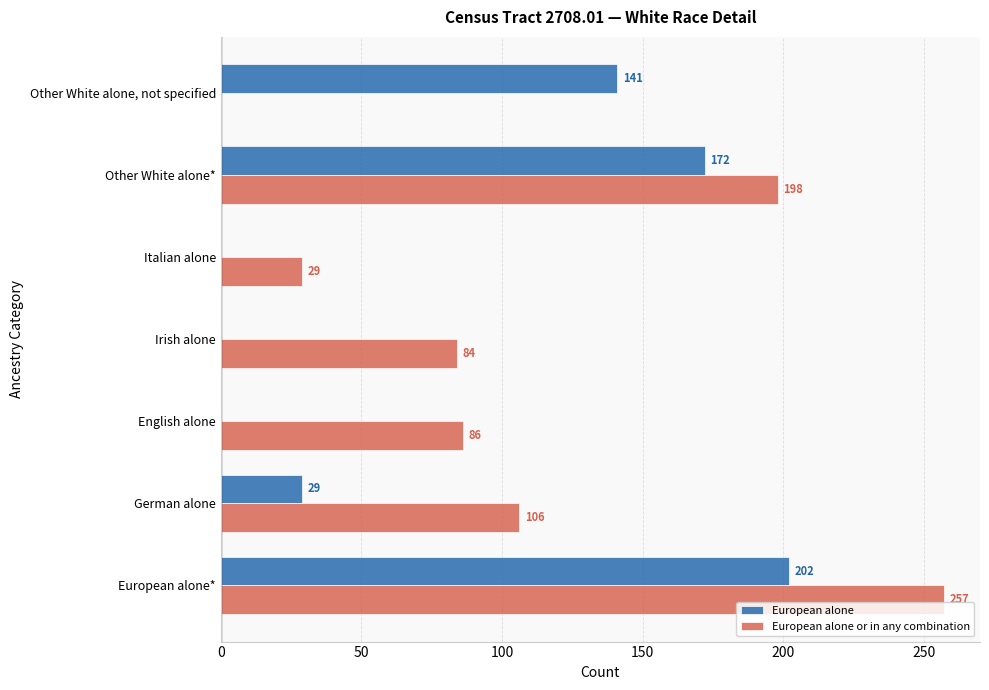

Read the European alone or in any combination value at Irish alone, to the nearest 5.

85